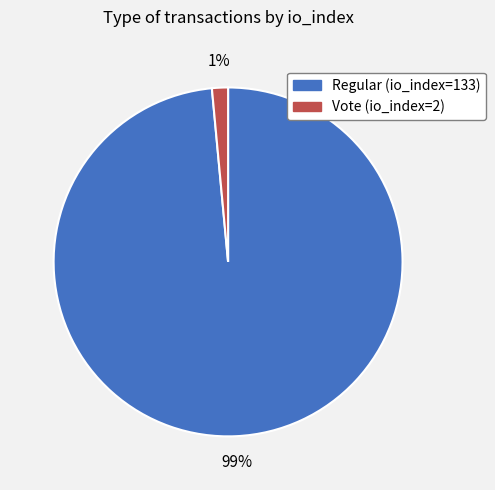

Is it true that Vote (io_index=2) is 11% of the pie?

False